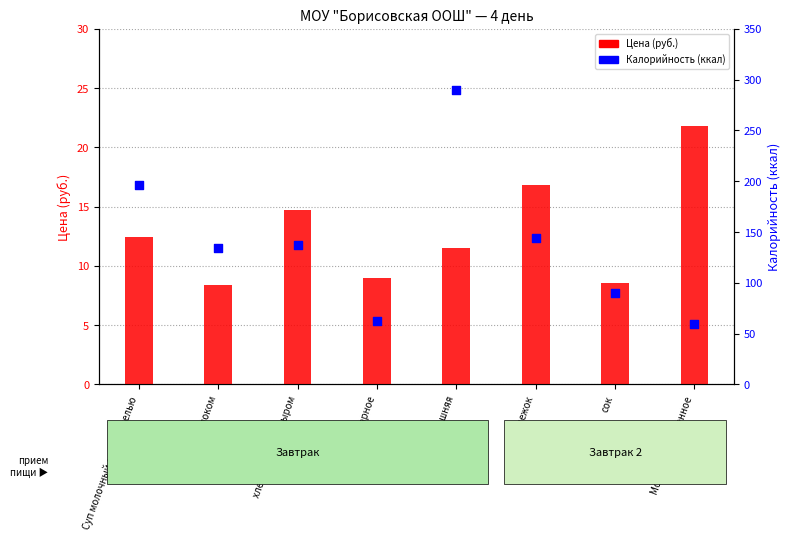

Which series reaches the maximum Y coordinate?

Калорийность (ккал)